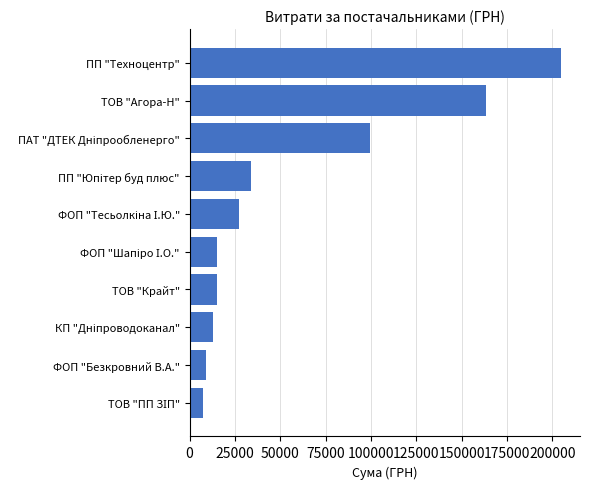

Which has a higher value, ПП "Техноцентр" or ФОП "Безкровний В.А."?

ПП "Техноцентр"